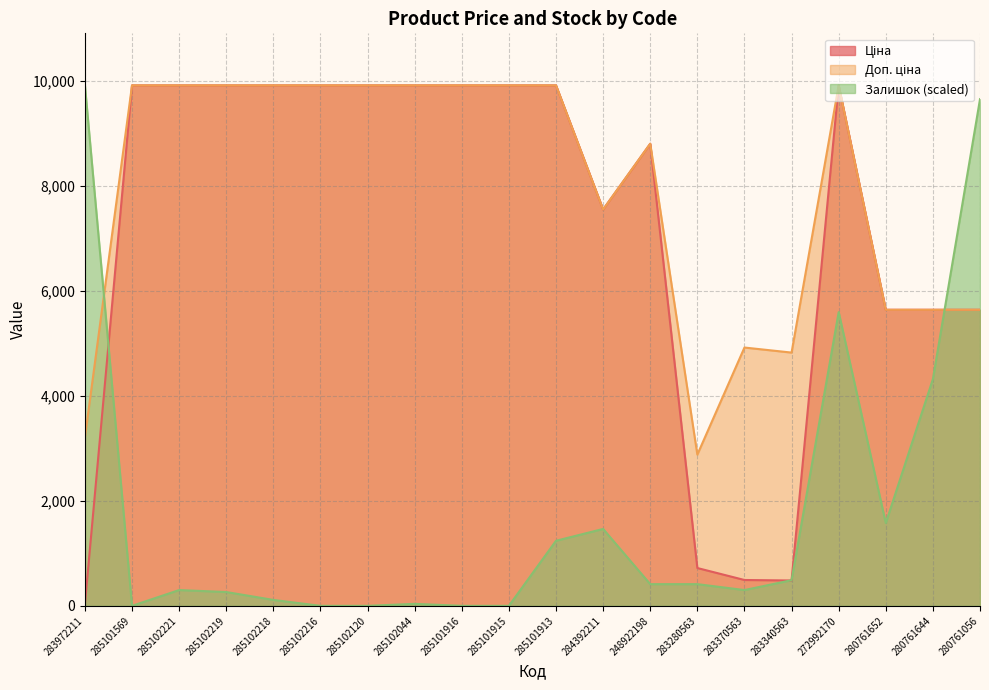

Which series has the widest spread of values?

Залишок